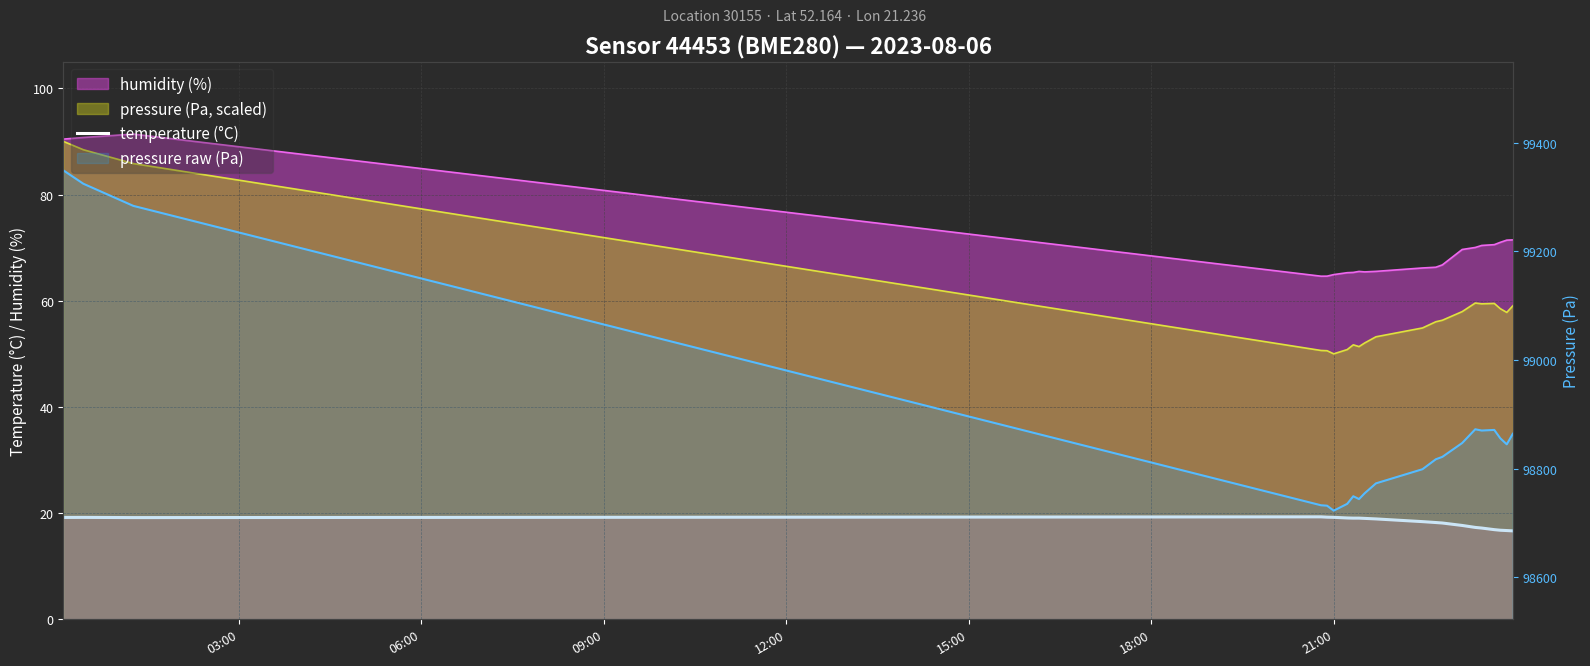

What is the minimum value shown in the chart?

16.7